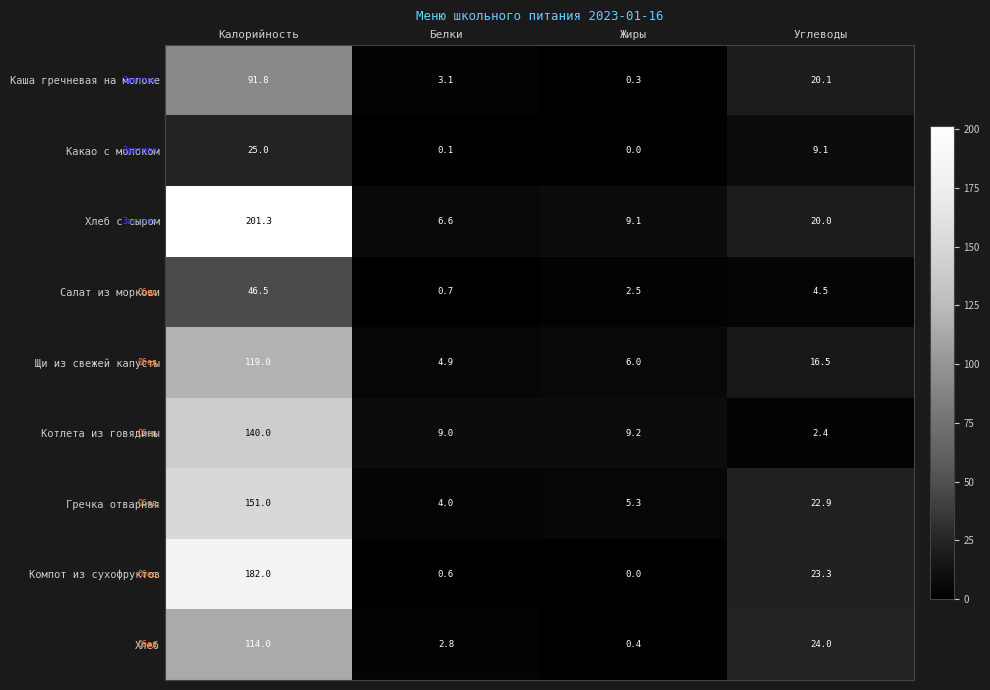

Which series has the largest total across all categories?

Хлеб с сыром